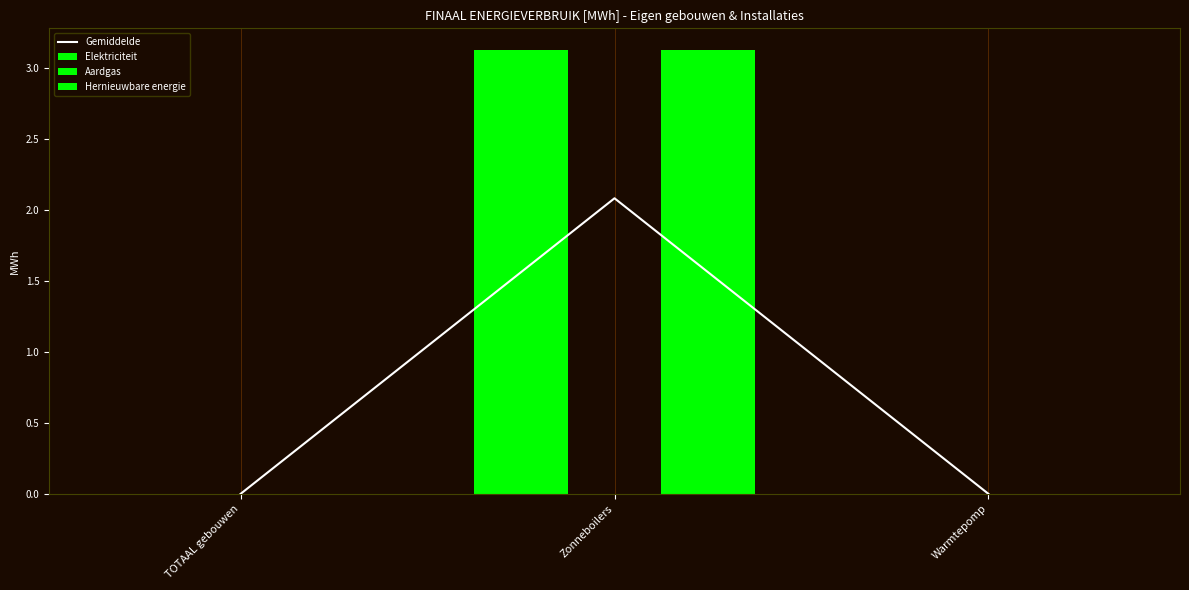

Rank the categories by Gemiddelde value from lowest to highest.

TOTAAL gebouwen, Warmtepomp, Zonneboilers